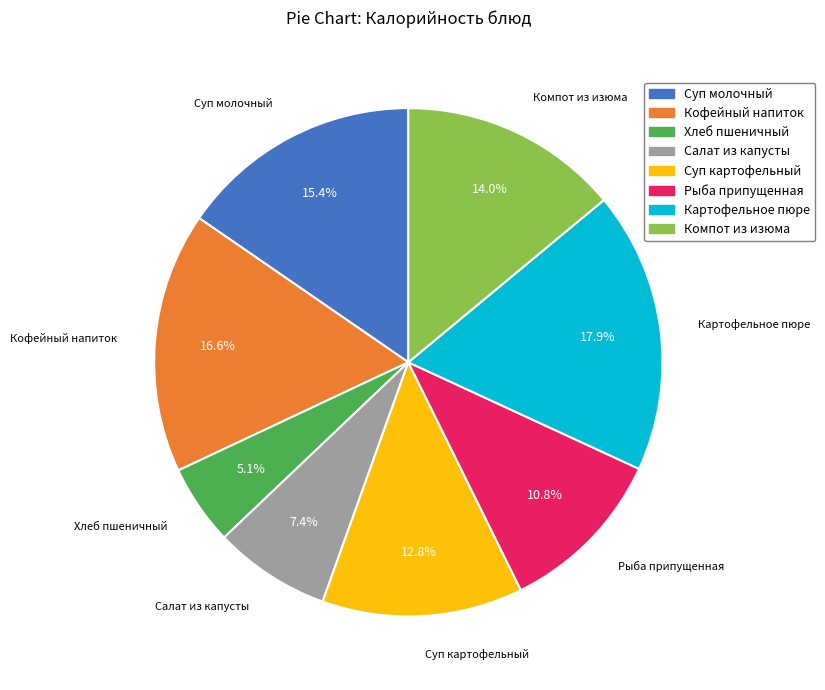

Rank the categories by value from lowest to highest.

Хлеб пшеничный, Салат из капусты, Рыба припущенная, Суп картофельный, Компот из изюма, Суп молочный, Кофейный напиток, Картофельное пюре